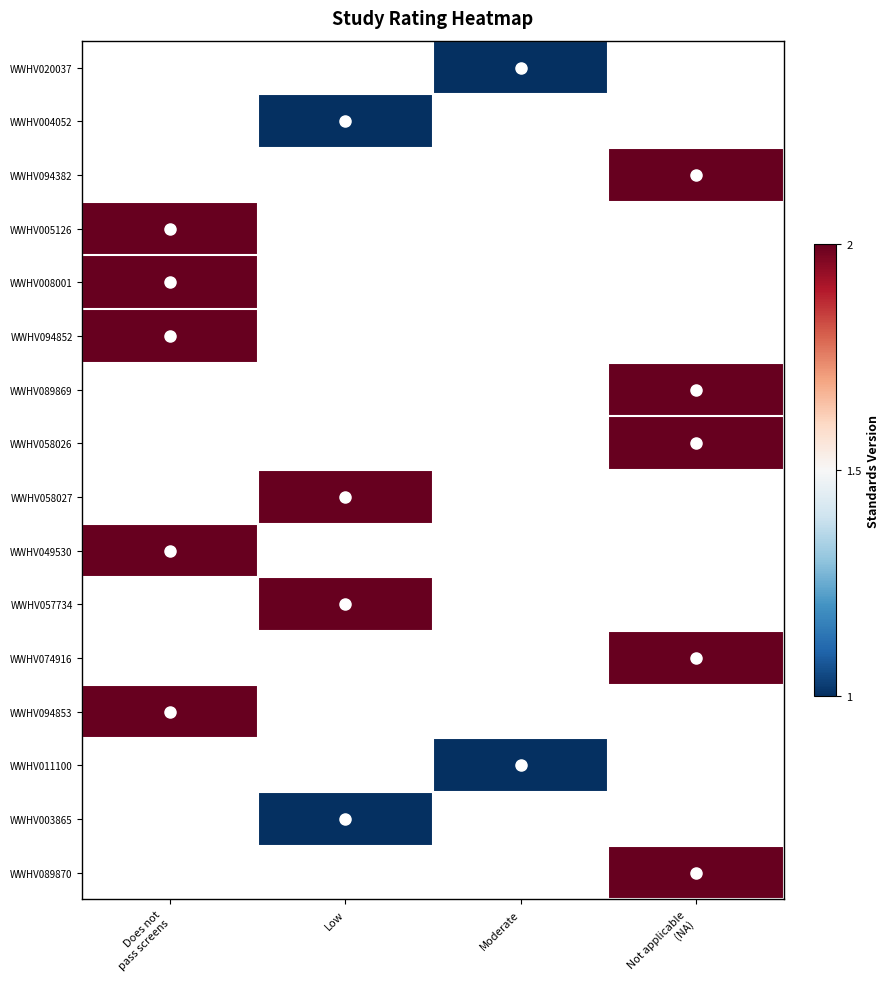

Rank the series by their maximum value, from lowest to highest.

WWHV020037, WWHV004052, WWHV094382, WWHV005126, WWHV008001, WWHV094852, WWHV089869, WWHV058026, WWHV058027, WWHV049530, WWHV057734, WWHV074916, WWHV094853, WWHV011100, WWHV003865, WWHV089870